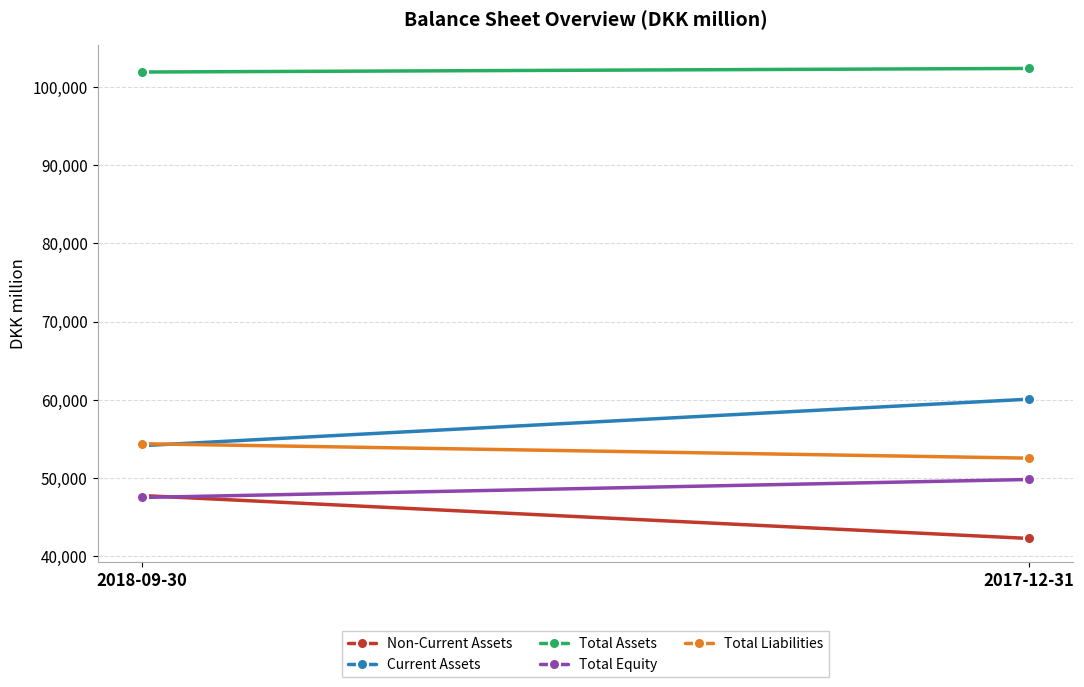

What are all the series names shown in the legend?

Non-Current Assets, Current Assets, Total Assets, Total Equity, Total Liabilities